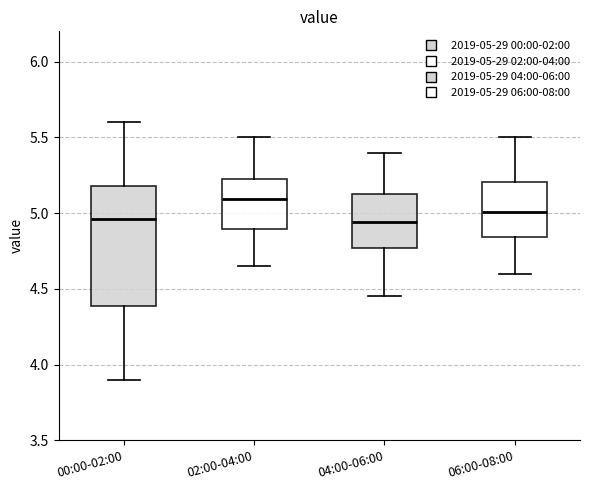

Which box's median line is the highest?

02:00-04:00